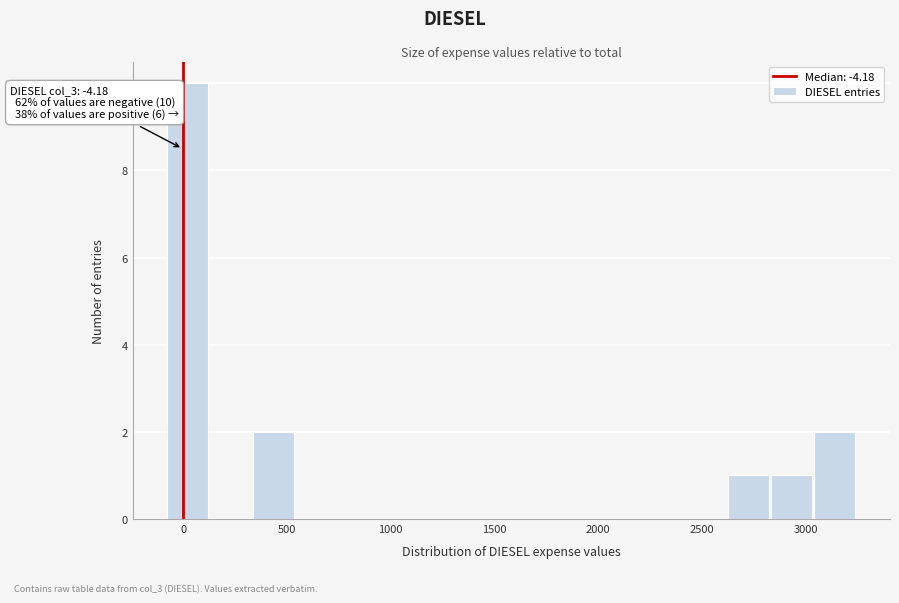

Which range on the x-axis has the tallest bar?

-100 to 150